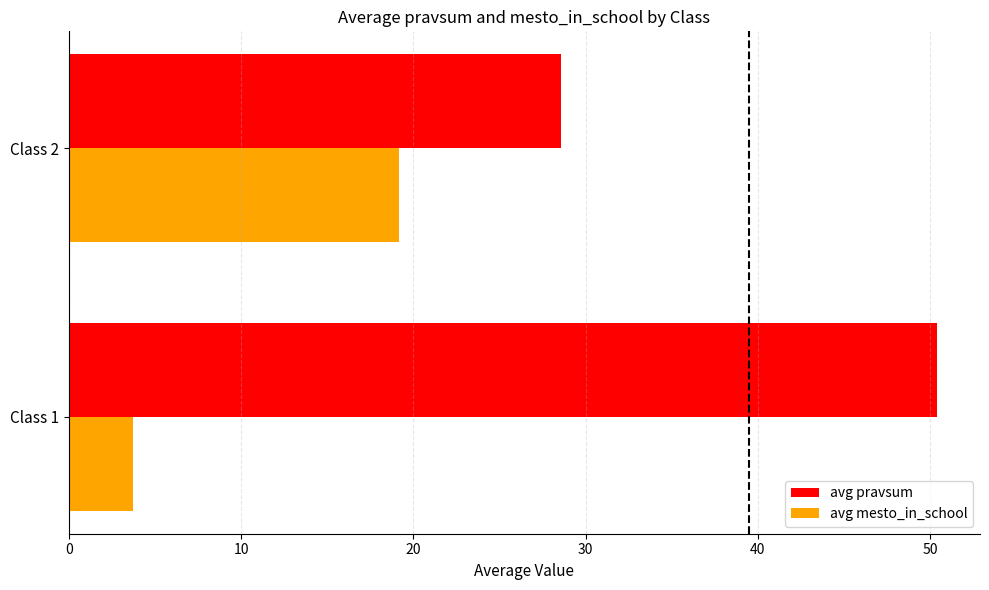

Is the value of avg pravsum at Class 2 greater than the value of avg mesto_in_school at Class 2?

Yes